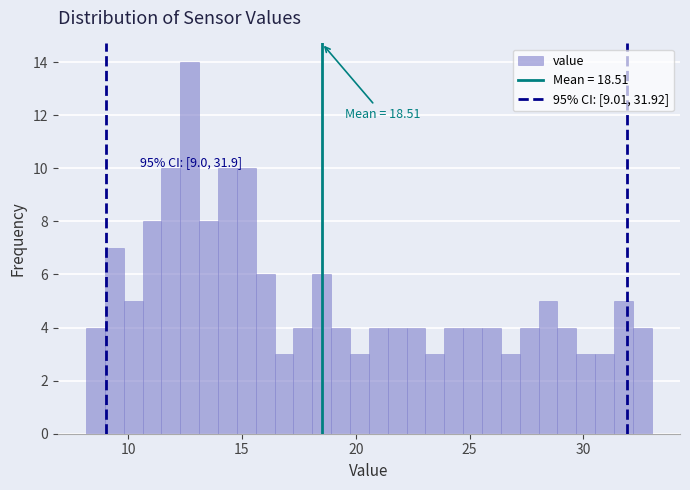

Read against the x-axis, roughly where is the centre of the tallest bar?

12.5